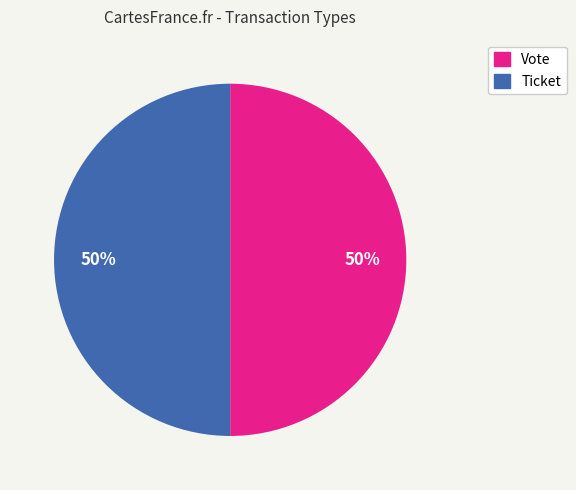

What is the ratio of the value at Ticket to the value at Vote?

1.0